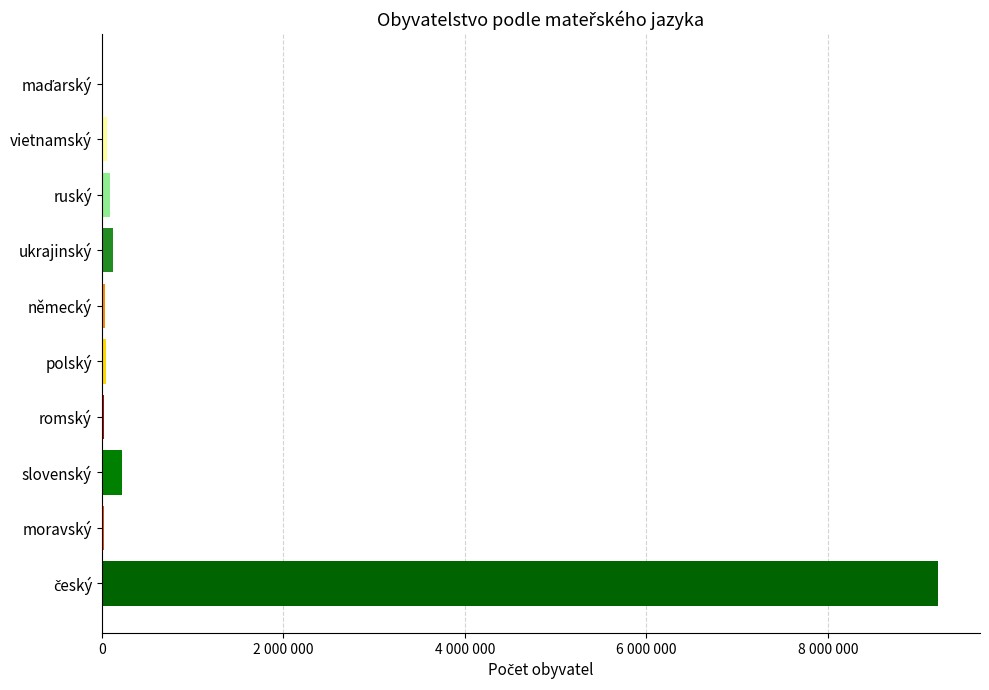

Is it true that the value at polský is 75691?

False